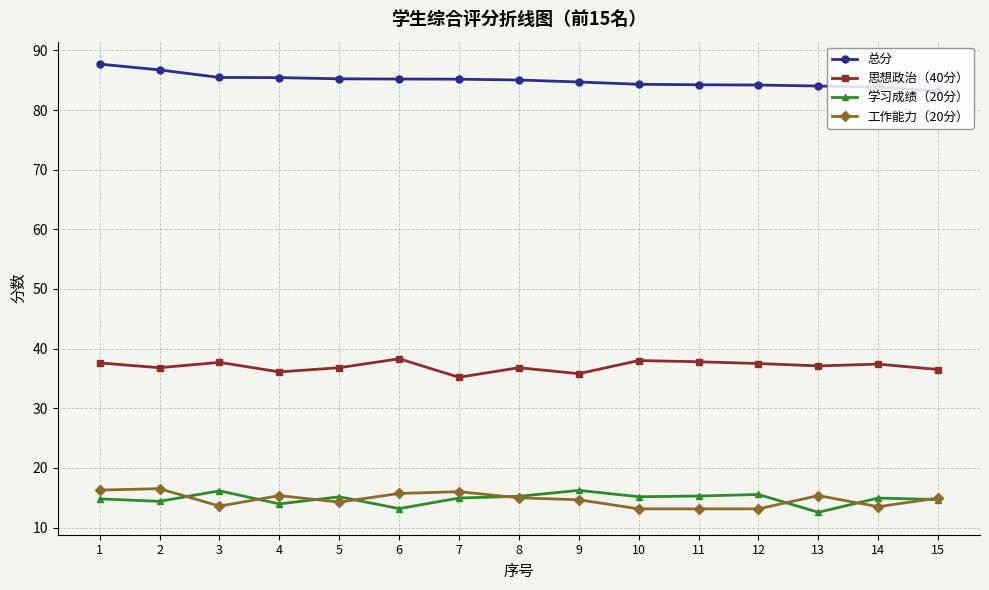

How many series are shown in this chart?

4